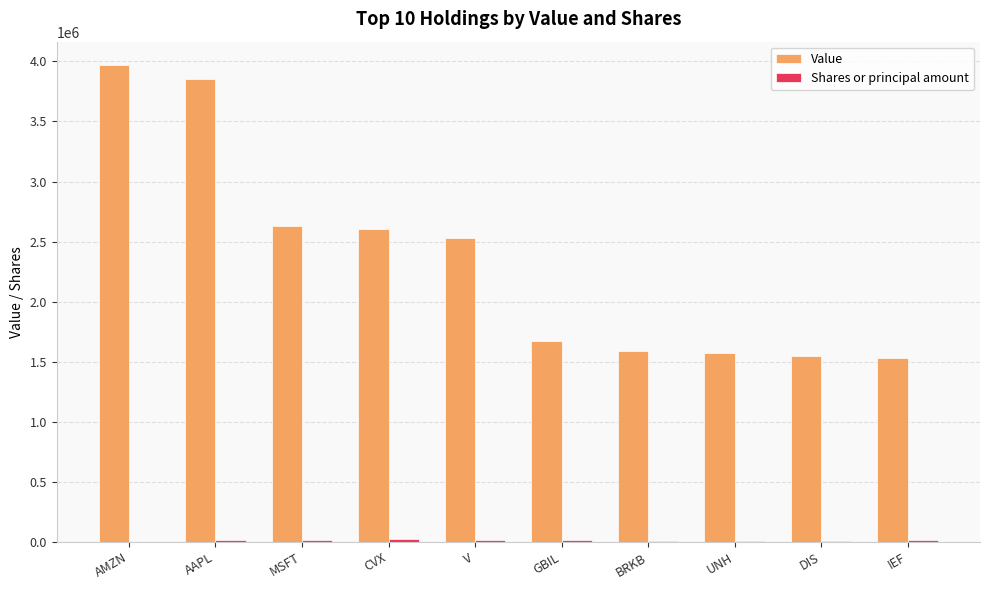

Which label corresponds to the largest value in the chart?

AMZN